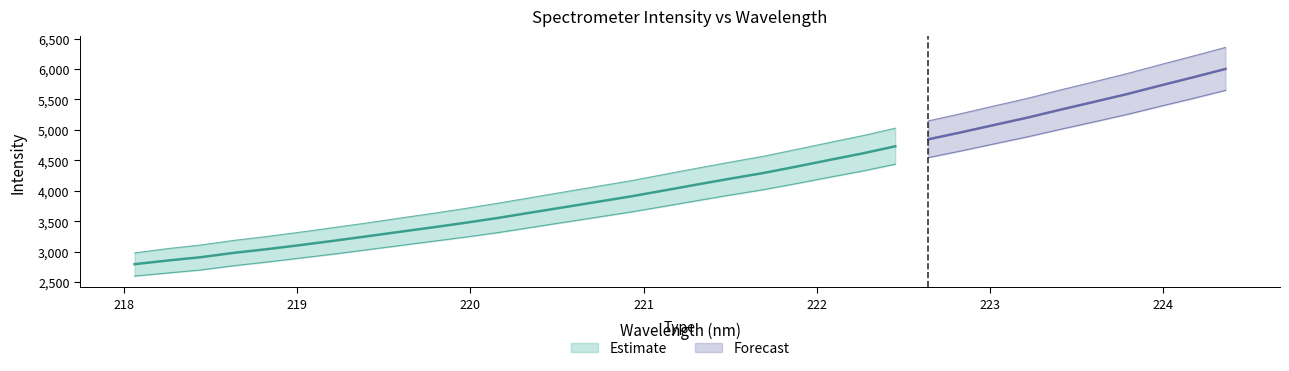

What is the difference between the y values at 29 and 1?

2603.6